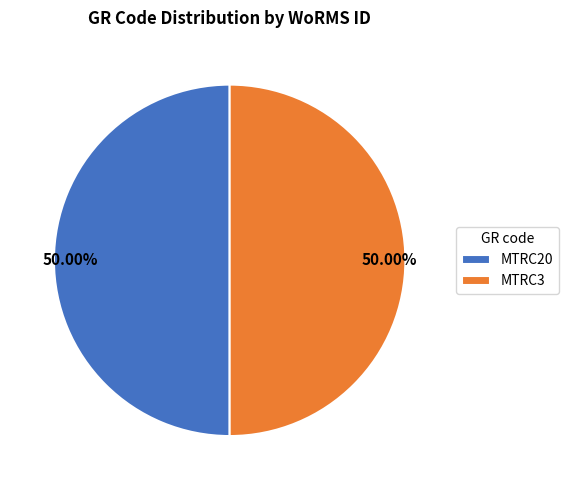

Is the sum of MTRC20 and MTRC3 greater than half?

Yes